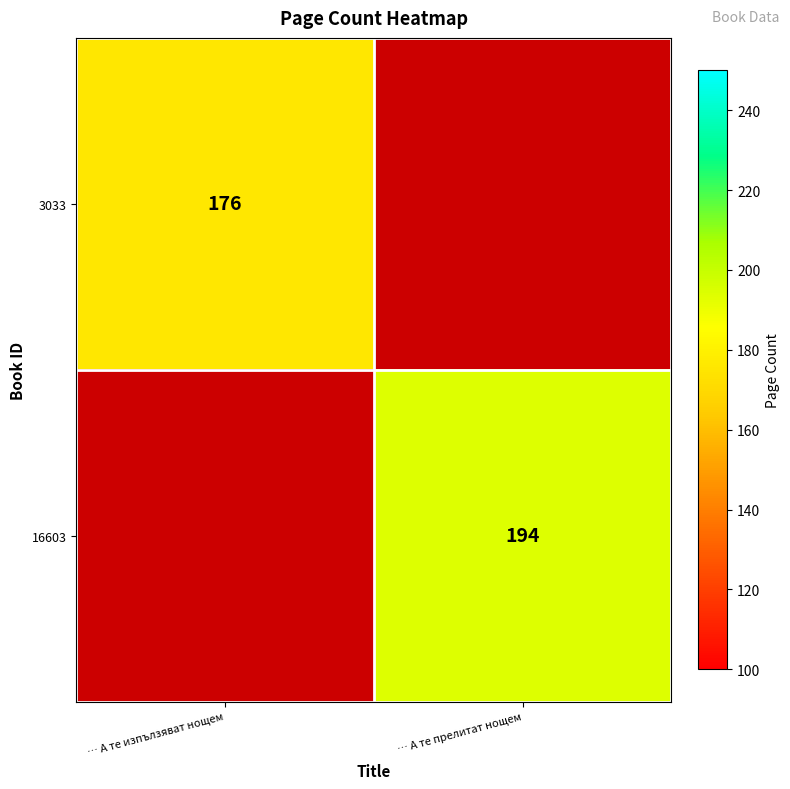

What is the difference between the highest and lowest values at … А те прелитат нощем?

194